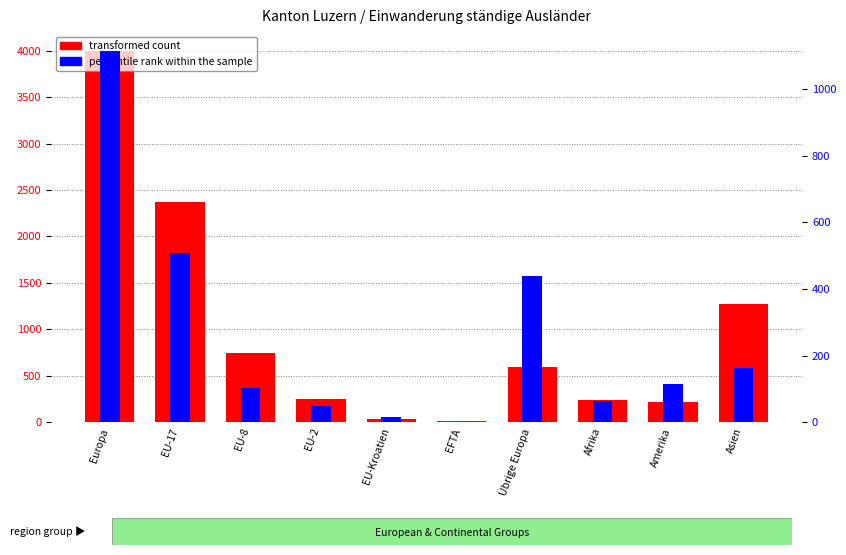

What is the difference between the maximum and minimum values in the transformed count series?

3987